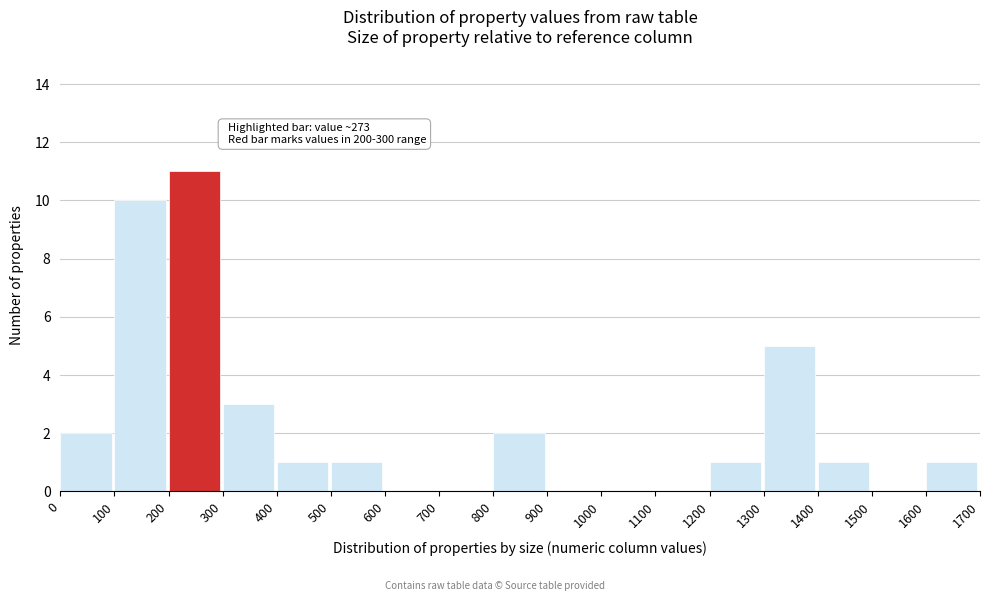

Which range on the x-axis has the tallest bar?

200 to 300